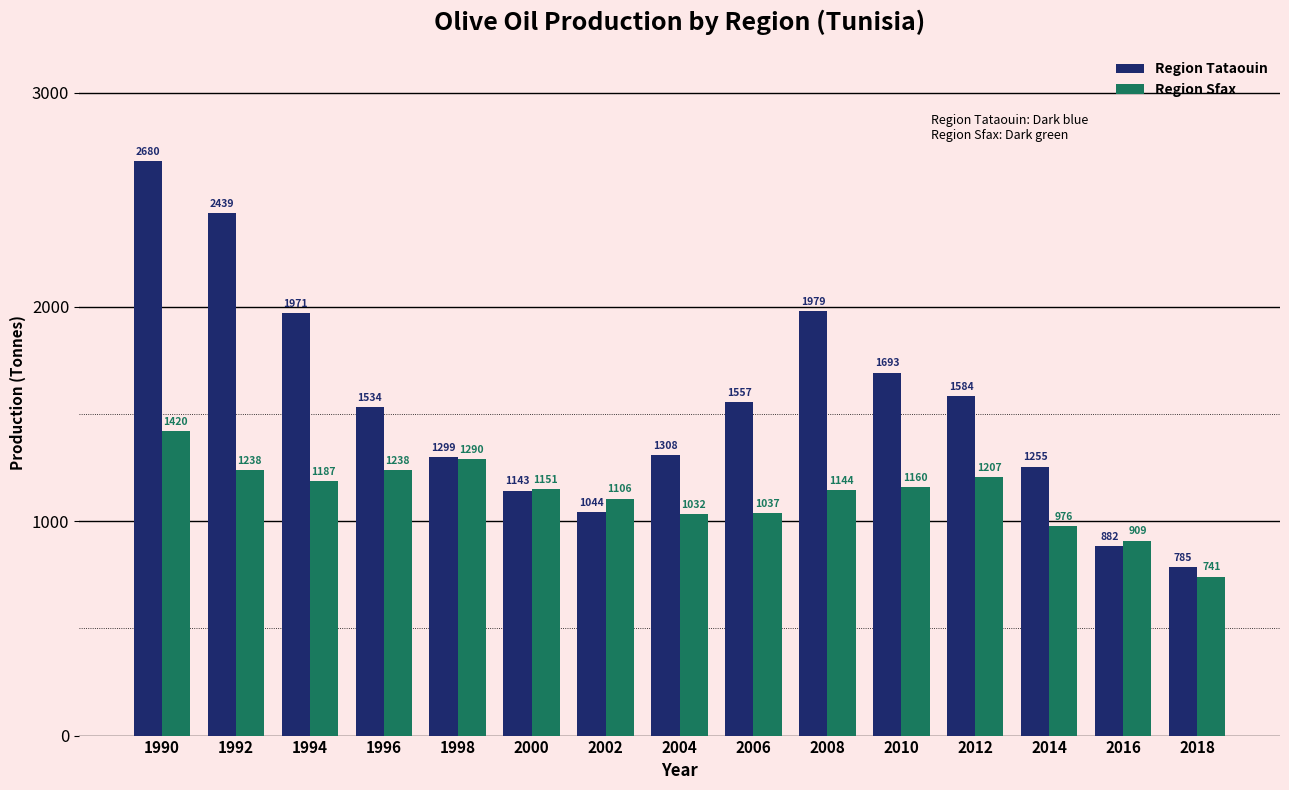

Which series has the largest range (max minus min)?

Region Tataouin